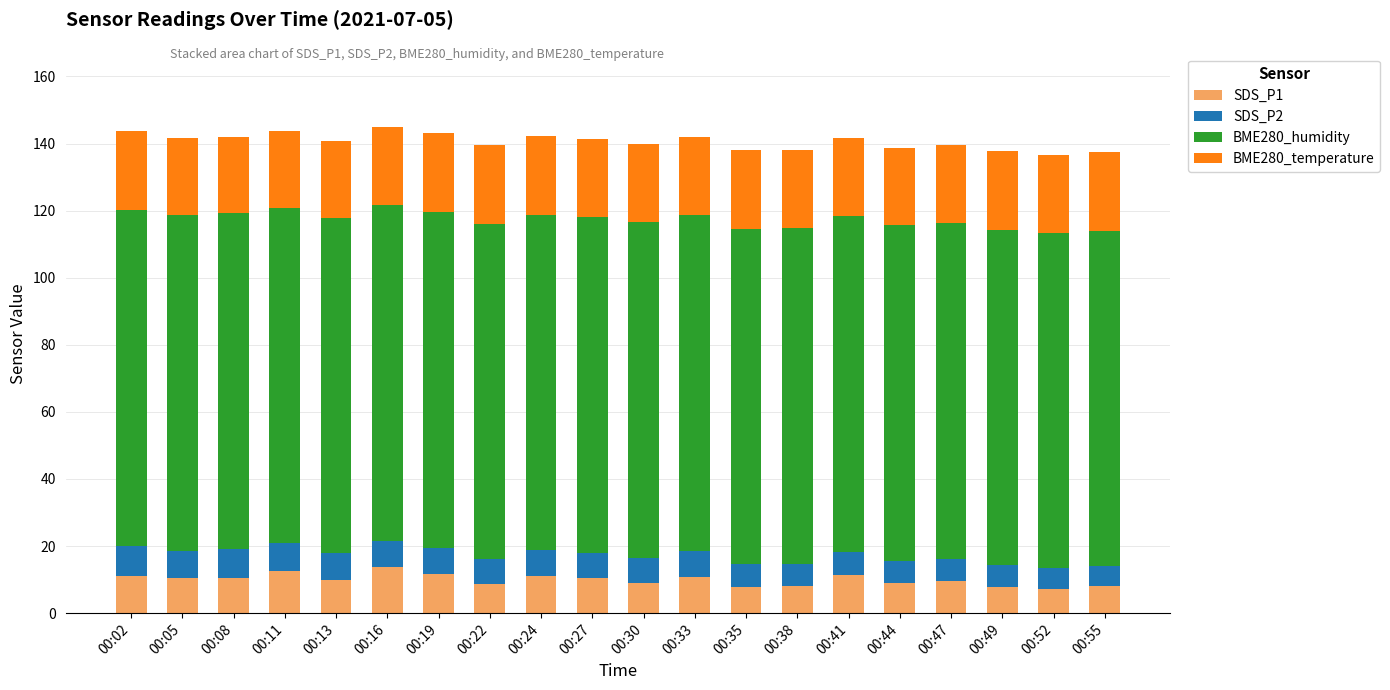

What is the total value across all series at 00:55?

137.3